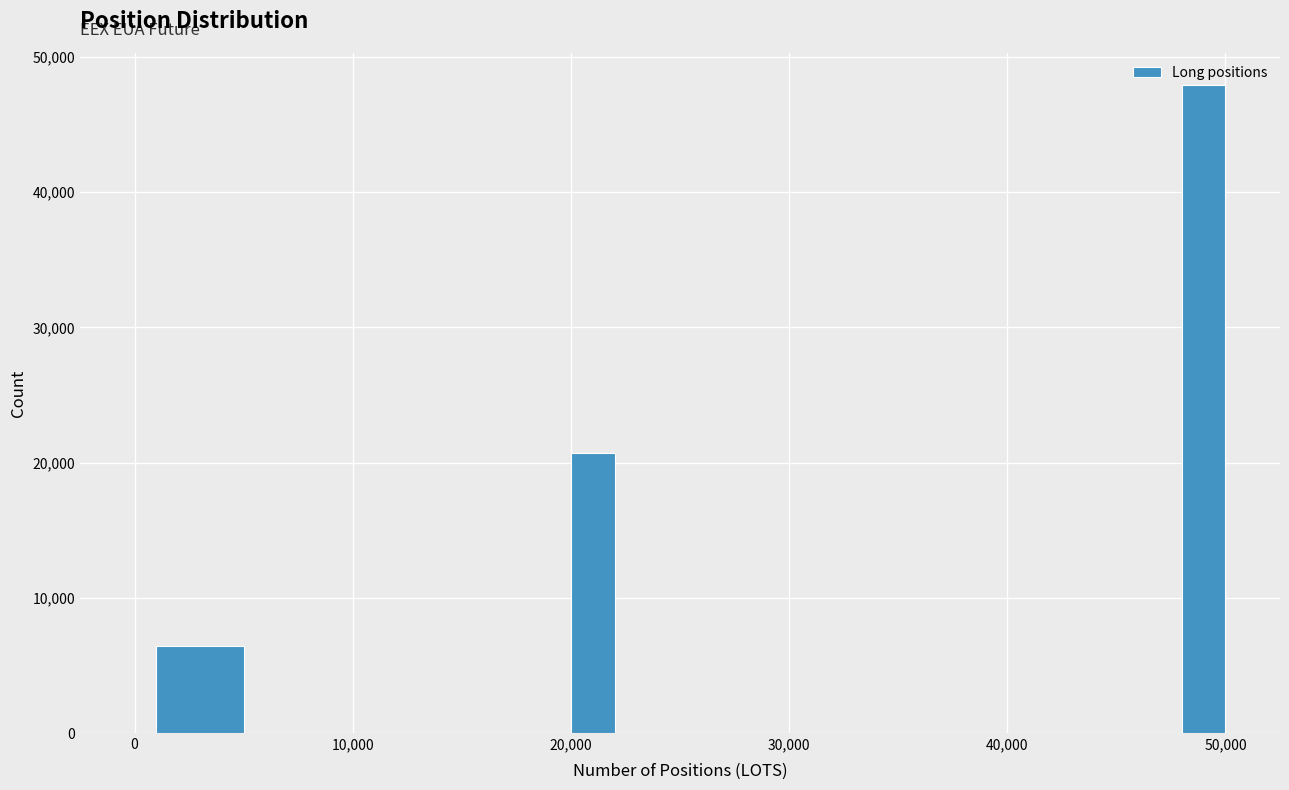

Around what value on the x-axis is the tallest bar? Give the approximate position of its centre, as read against the axis.

49000